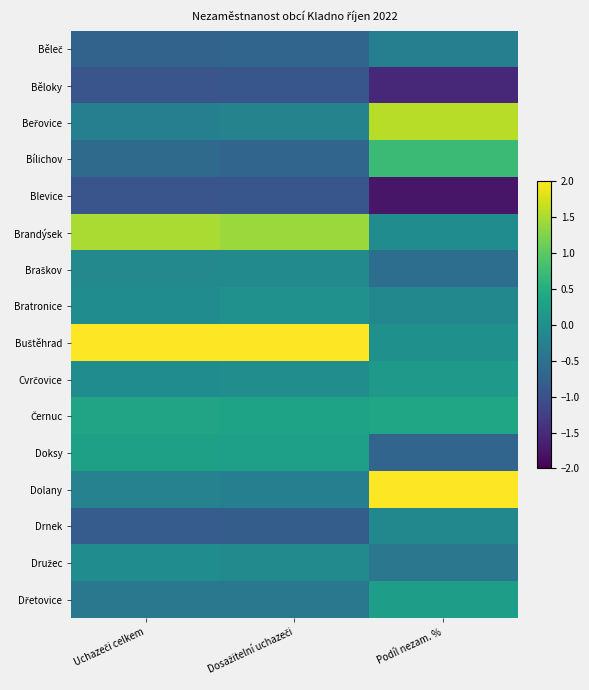

Which series has the widest spread of values?

Buštěhrad